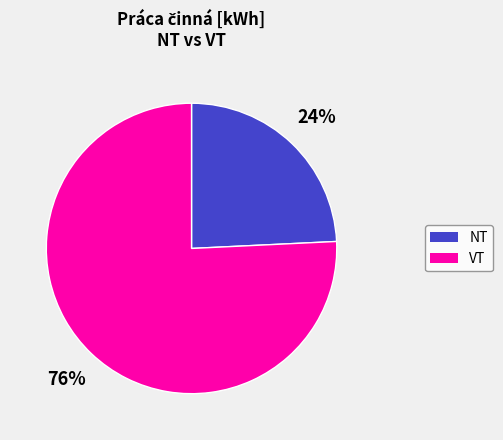

Is there any slice that represents more than half of the pie?

Yes